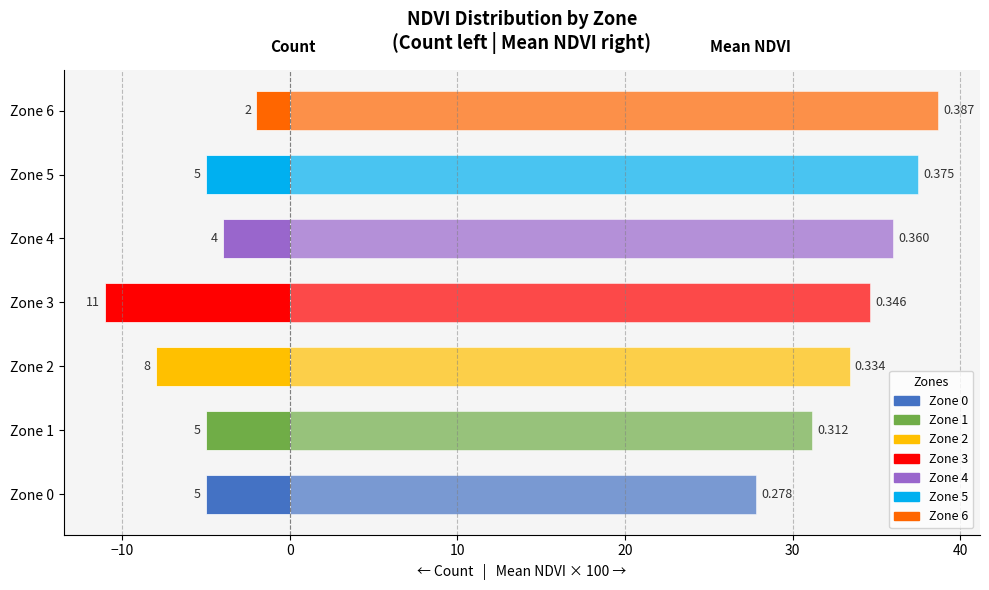

What position from the right is 20?

3